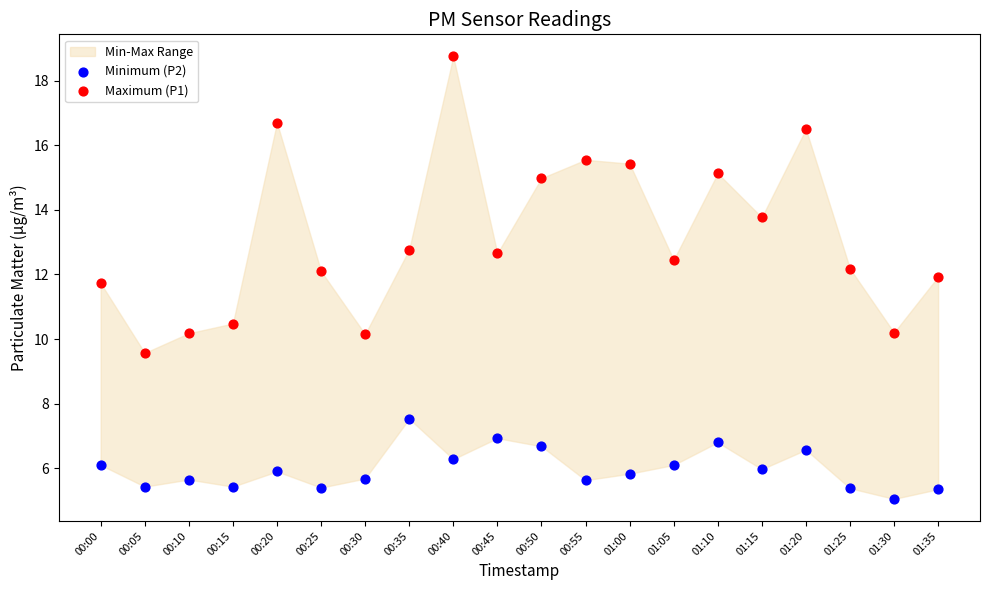

Across all series, what Y value is closest to 11?

10.5